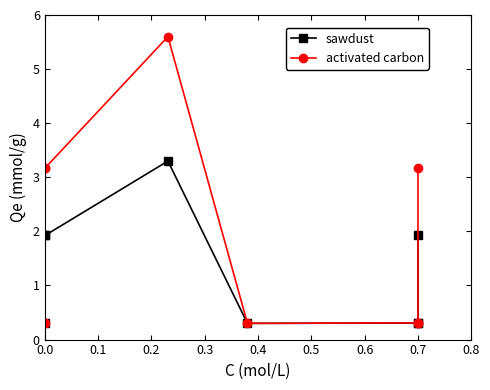

Which series has the widest spread of values?

activated carbon